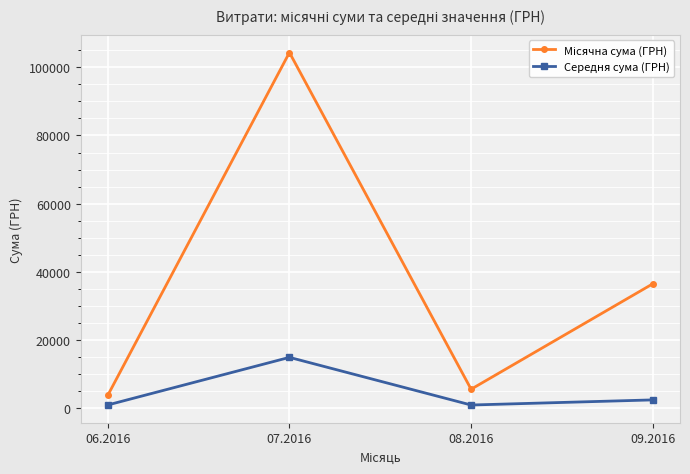

What is the difference between the maximum and second lowest values in the Середня сума (ГРН) series?

13962.9